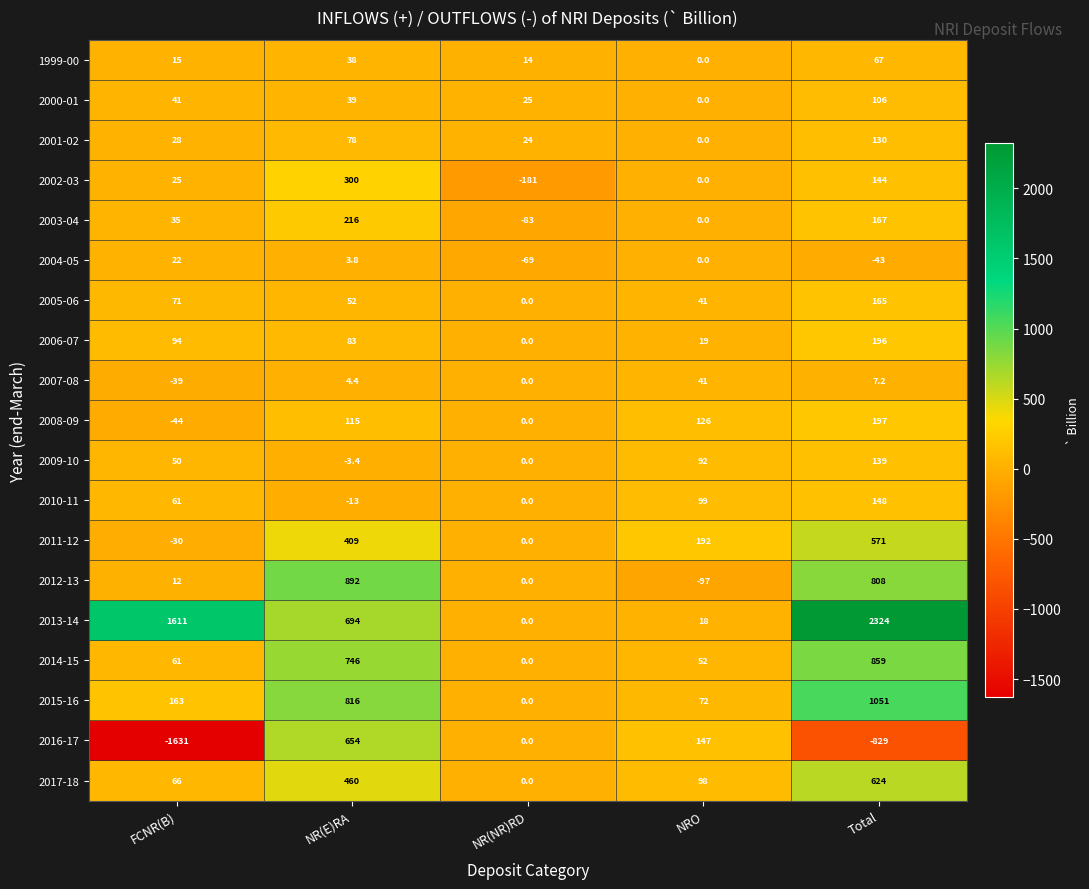

Count the number of categories in the chart.

5